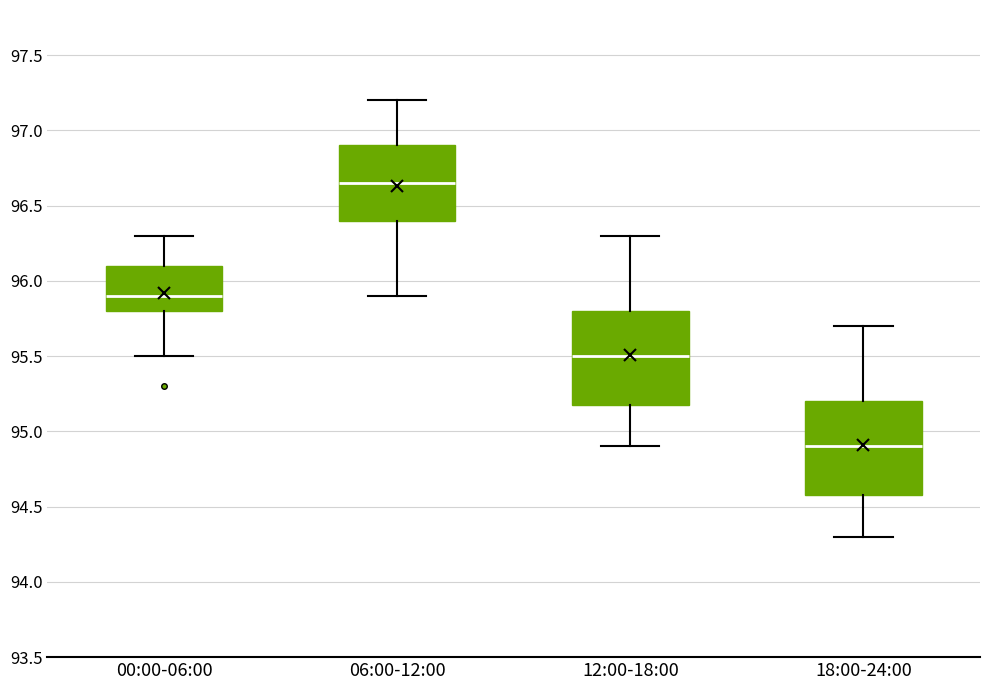

Which box's median line is the highest?

06:00-12:00